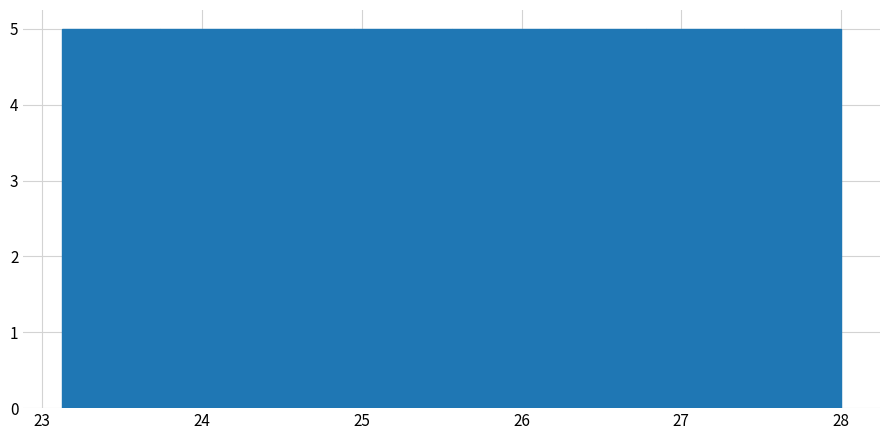

Reading left to right, transcribe this chart: for each bar, give the range it covers on the x-axis and its height. Neither the bar edges nor the heights are printed on the chart, so give them approximately, as read against the axes.

23.1 to 23.7: 5
23.7 to 24.3: 5
24.3 to 25.0: 5
25.0 to 25.6: 5
25.6 to 26.2: 5
26.2 to 26.8: 5
26.8 to 27.4: 5
27.4 to 28.0: 5